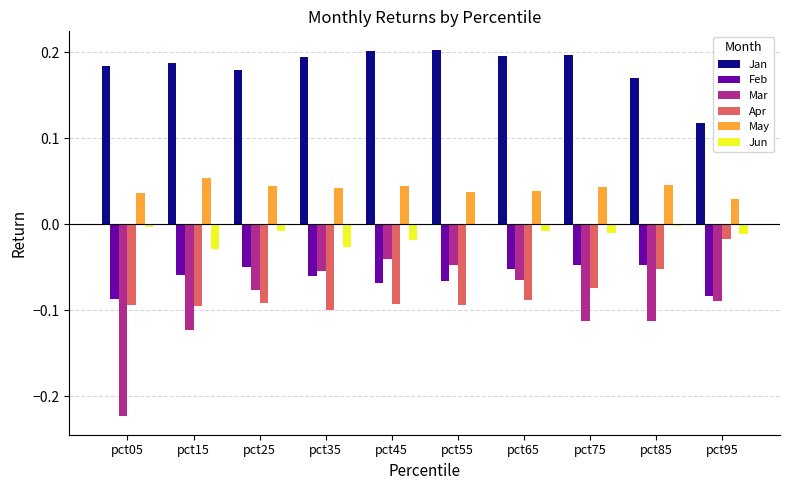

How many groups of bars are there?

10